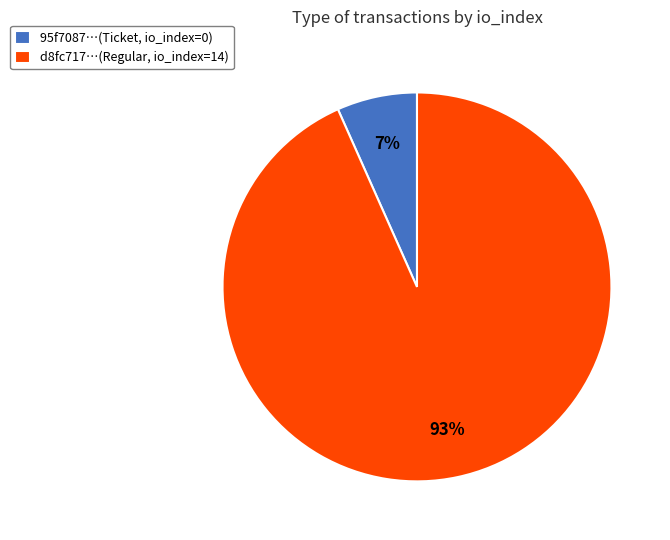

Count the number of slices in the pie.

2